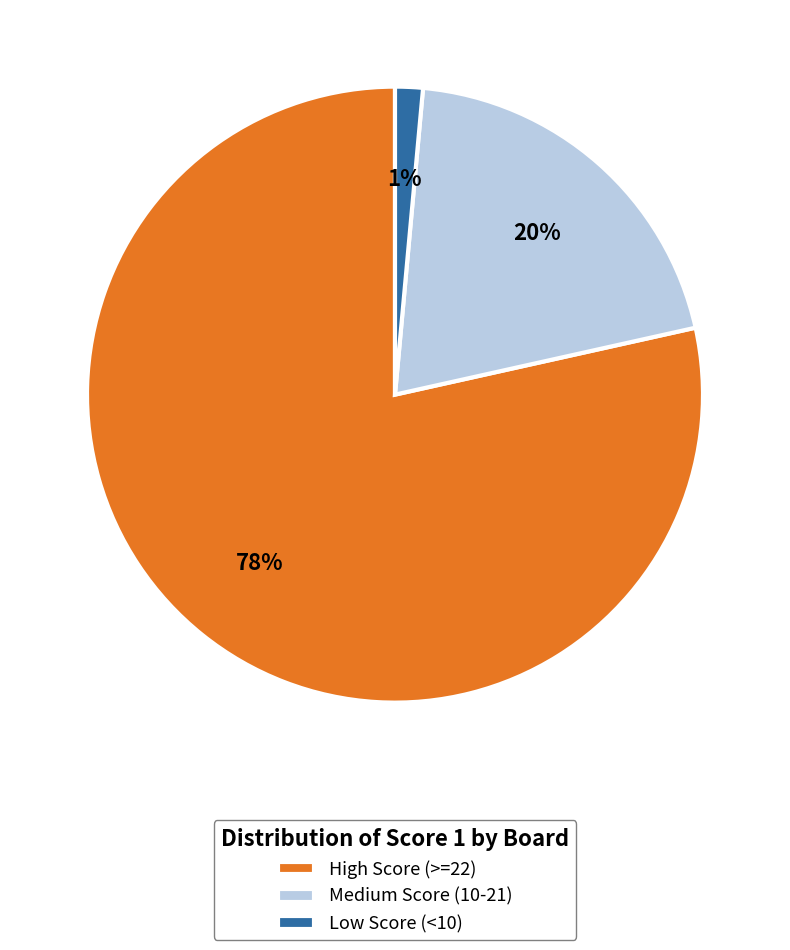

To the nearest percent, what percentage of the pie is Medium Score (10-21)?

20%